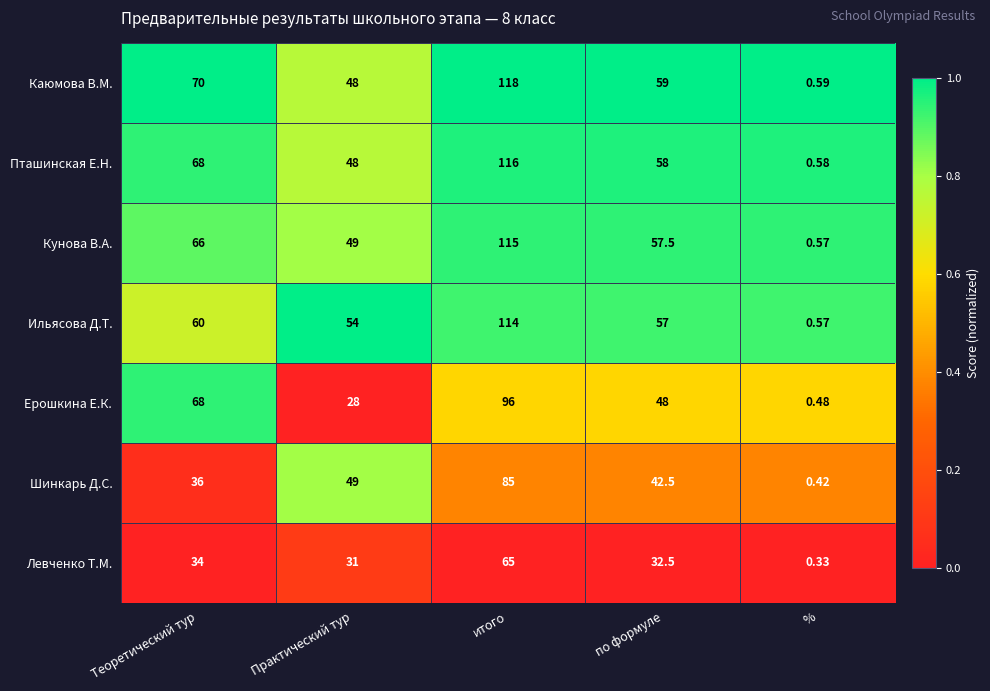

Which series has the largest range (max minus min)?

Каюмова В.М.